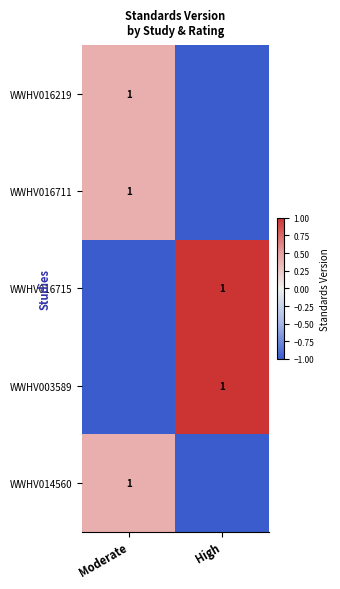

Is it true that WWHV016219 equals 1 at Moderate?

True